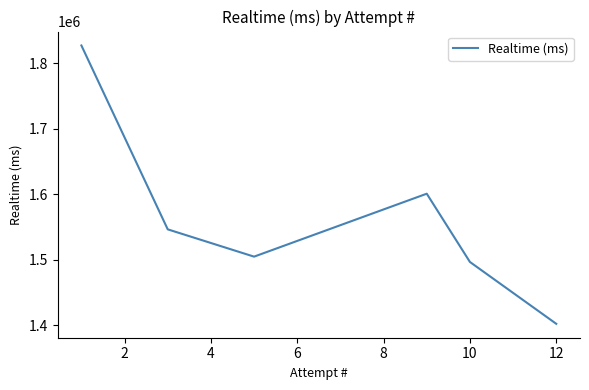

What is the average value?

1563084